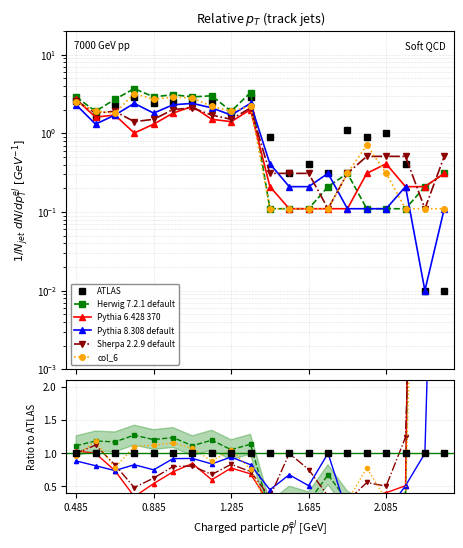

What position from the right is 5?

15